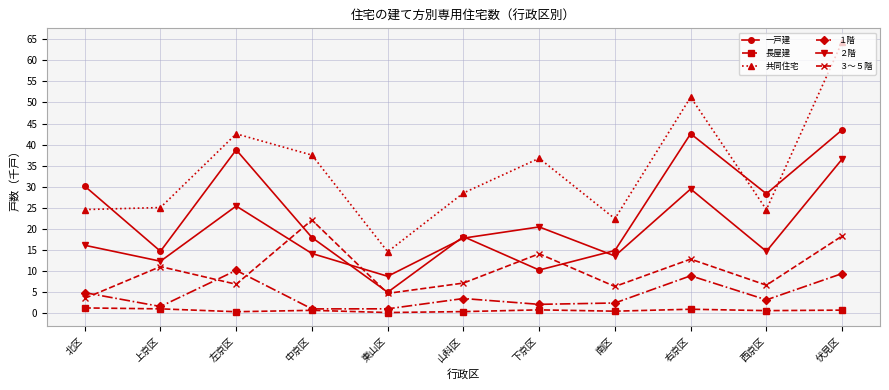

True or false: 長屋建 and ２階 intersect in this chart.

False